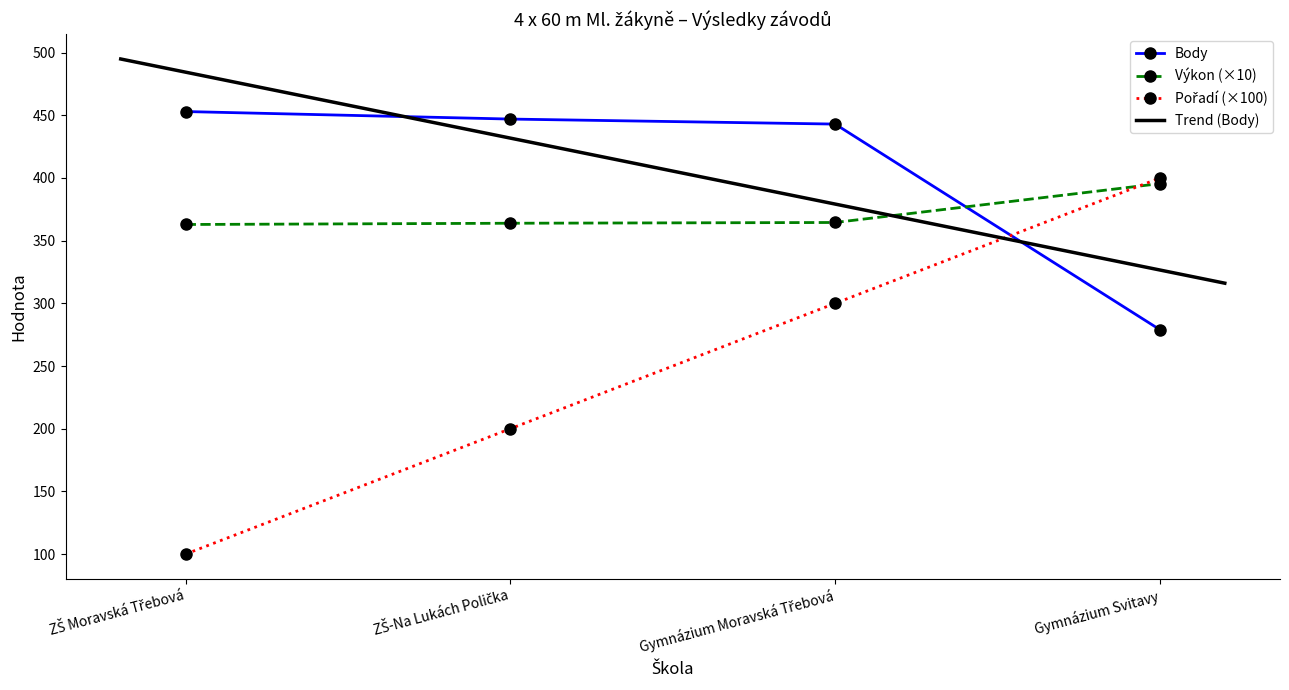

Reading left to right, what are all the values shown in this chart?

Pořadí: 100.0	200.0	300.0	400.0
Výkon: 362.9	363.9	364.5	395.5
Body: 453.0	447.0	443.0	279.0